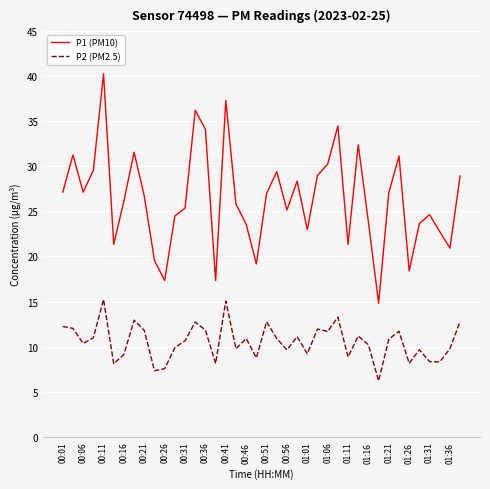

What is the difference between the maximum and second lowest values in the P2 (PM2.5) series?

7.9